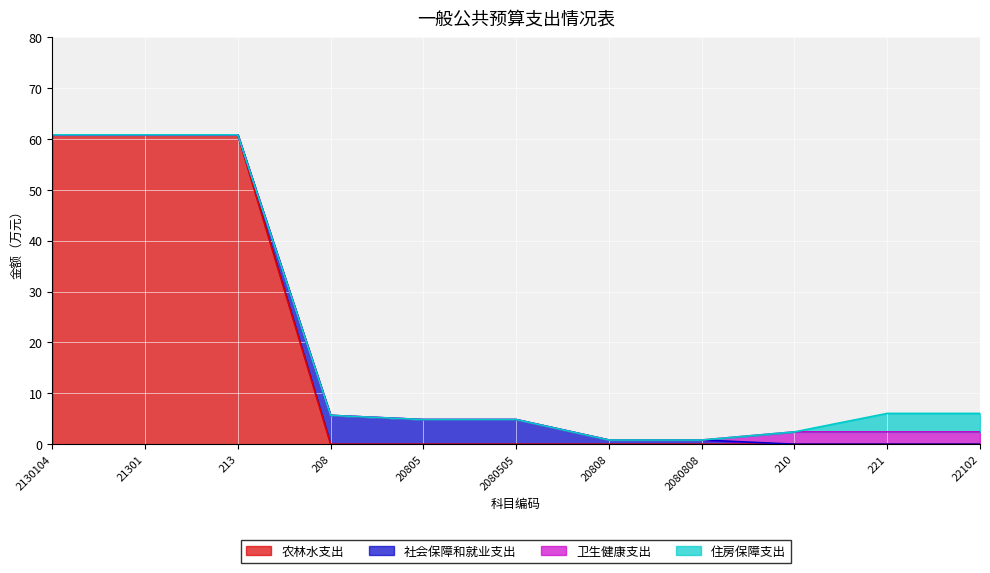

At which label is 卫生健康支出 closest to 1?

2130104